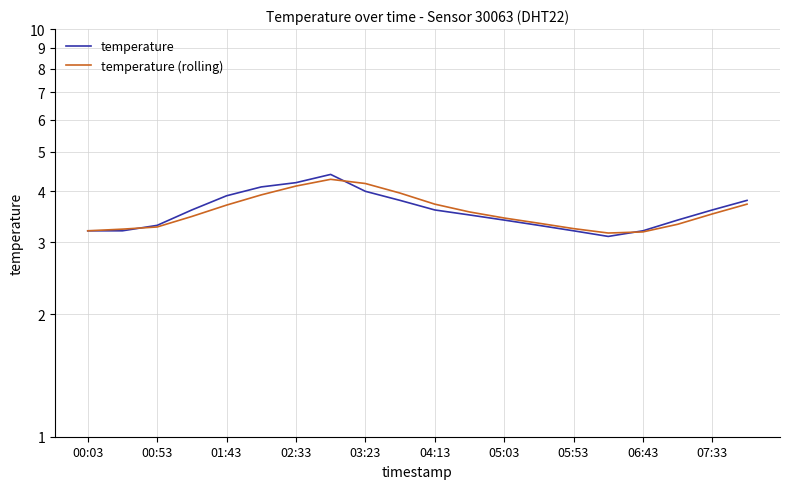

What is the value of the temperature (rolling) point at the 4th from the left?

3.5